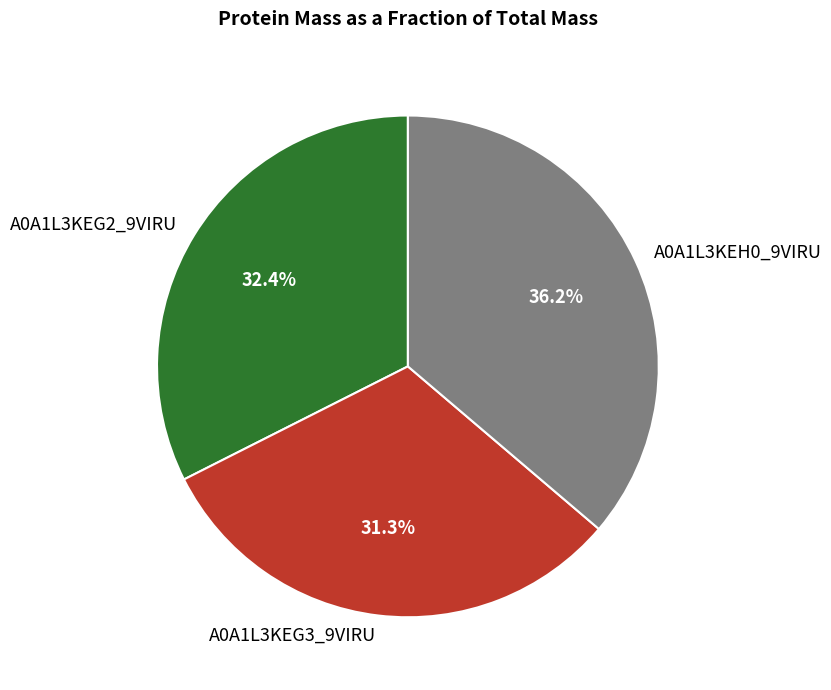

Which slice is the largest?

A0A1L3KEH0_9VIRU